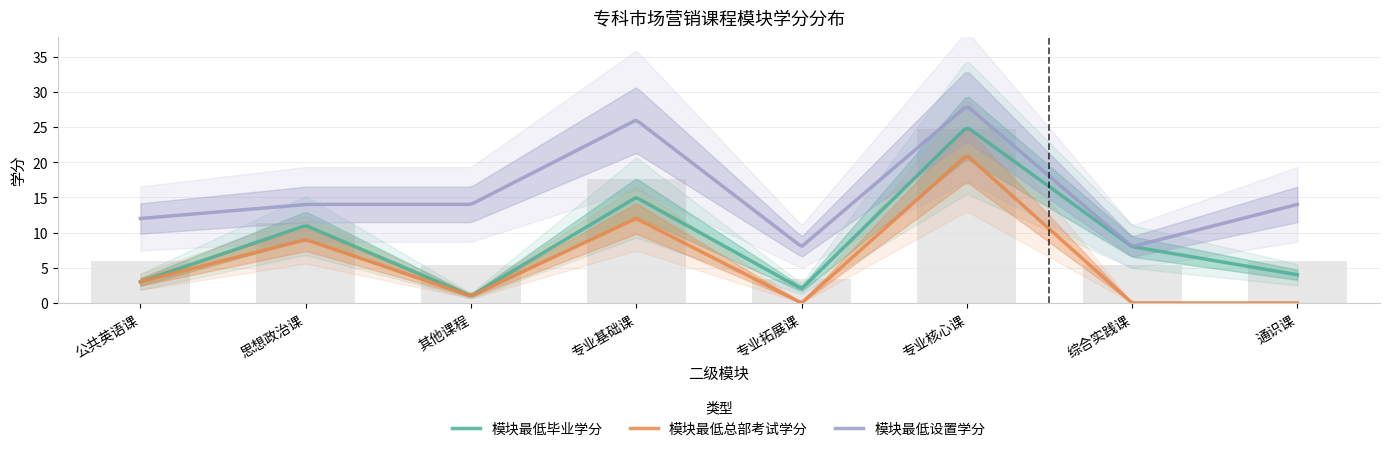

At which label does 模块最低设置学分 first exceed 14?

专业基础课